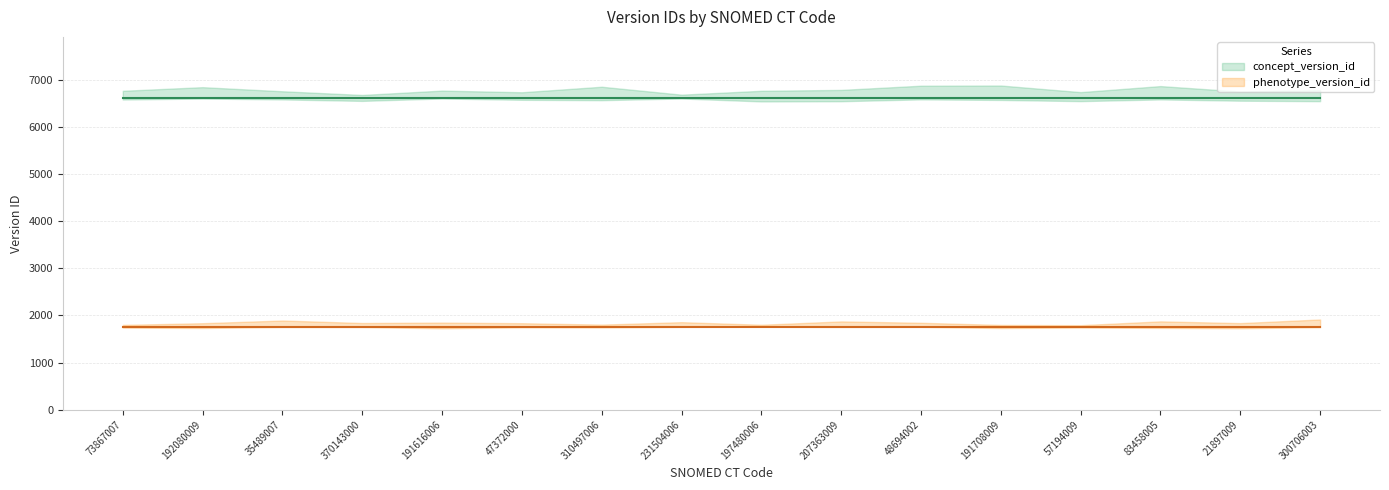

Rank the series by their average value, from highest to lowest.

concept_version_id, phenotype_version_id